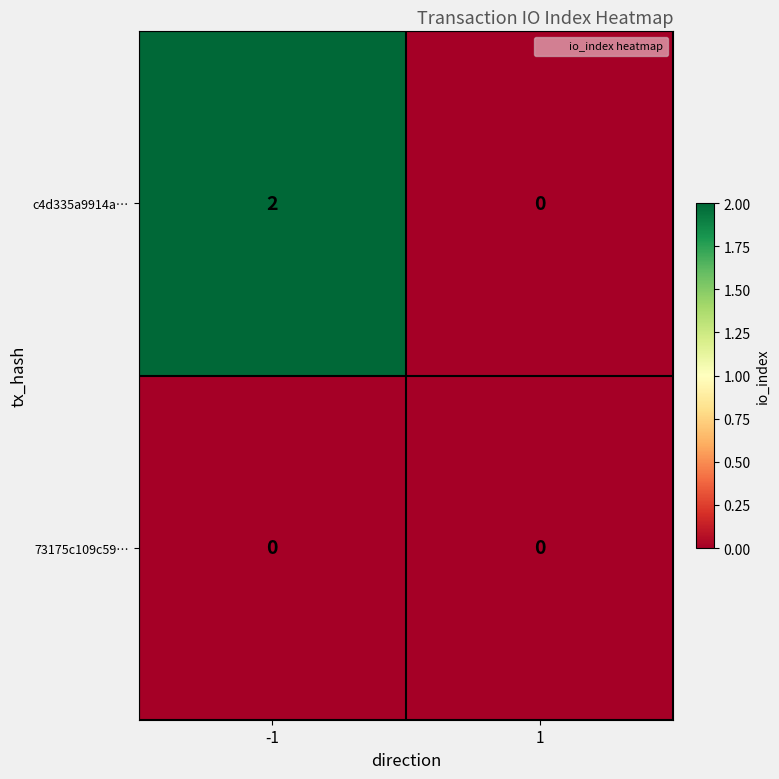

List the series in order of their peak value, highest first.

c4d335a9914a…, 73175c109c59…